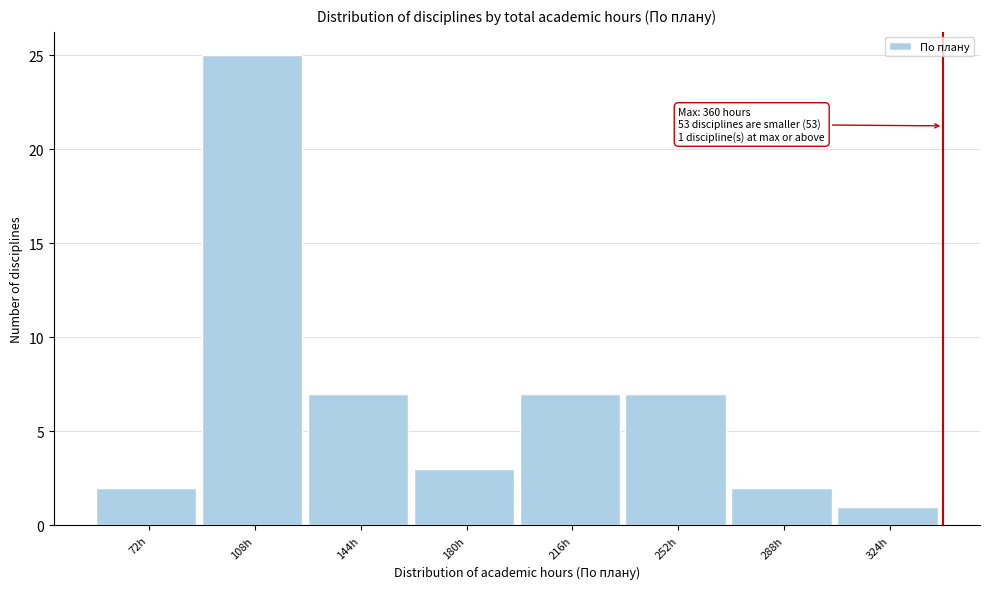

Reading left to right, transcribe all the data shown in this chart.

2	25	7	3	7	7	2	1